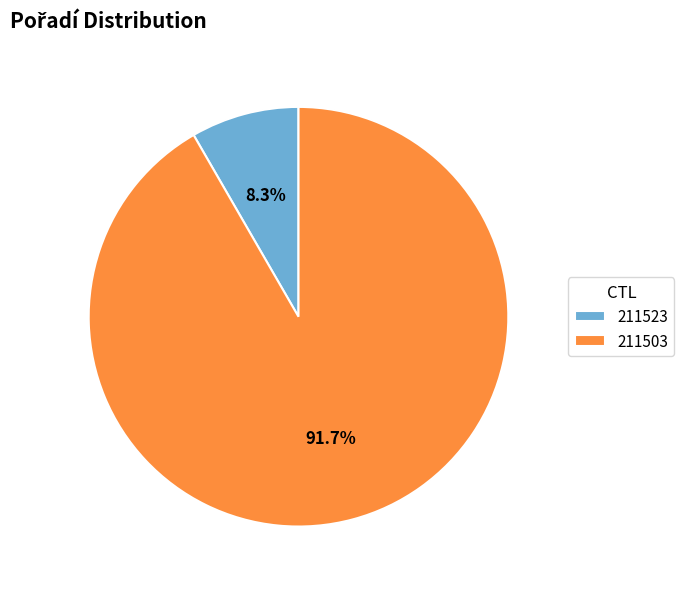

Is there a majority slice in this chart?

Yes